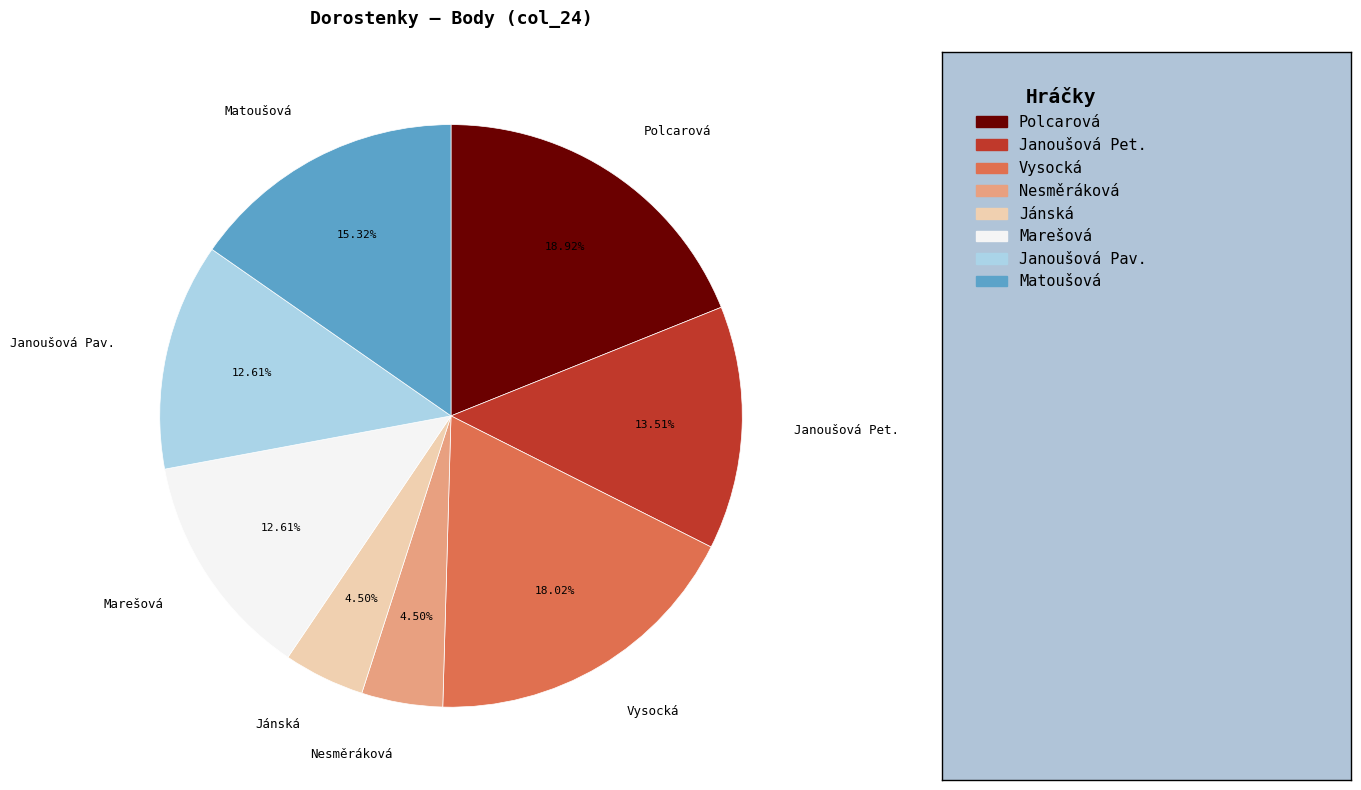

What is the largest slice in the pie chart?

Polcarová